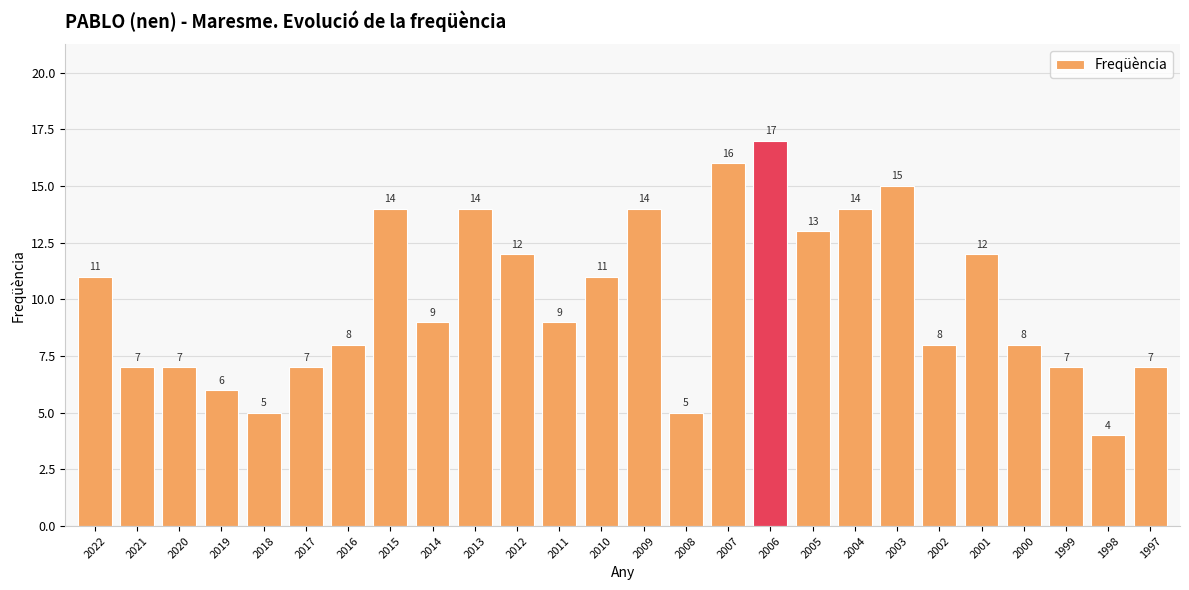

How many distinct data groups are displayed?

1